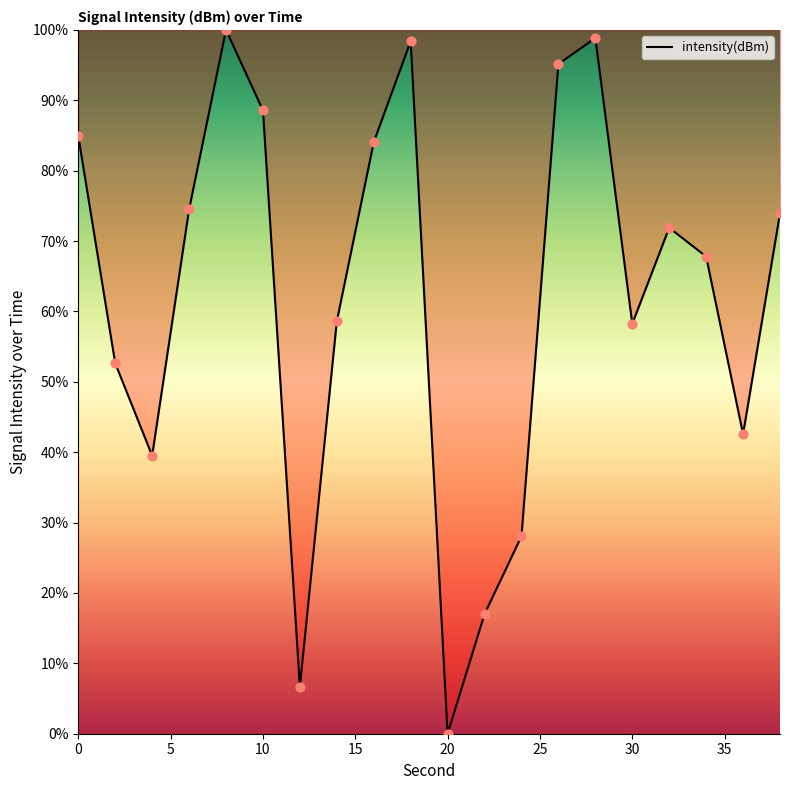

What is the difference between the maximum and minimum values?

100.0